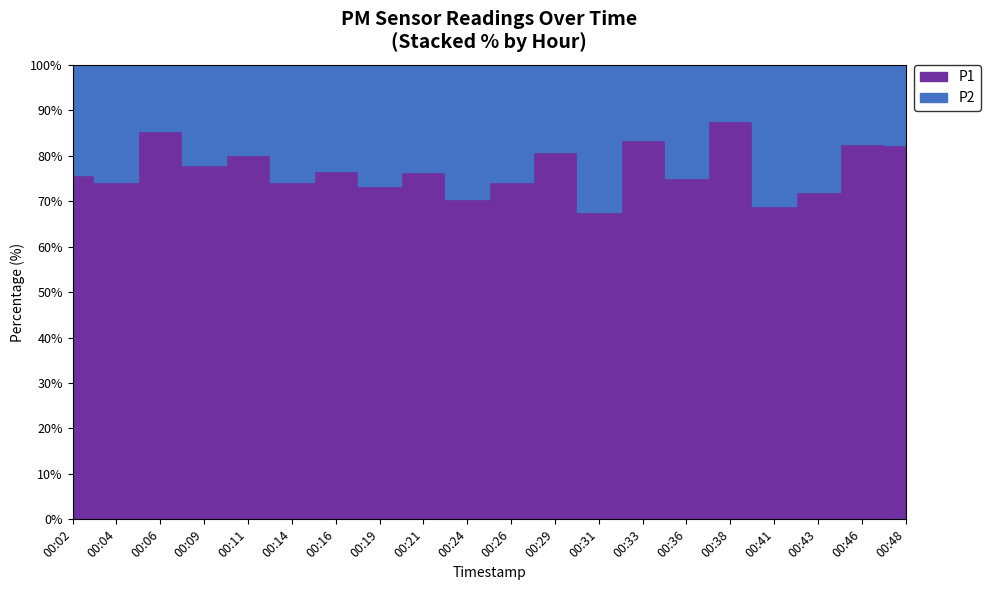

True or false: P2 has a value of 0.5 at 00:46.

False